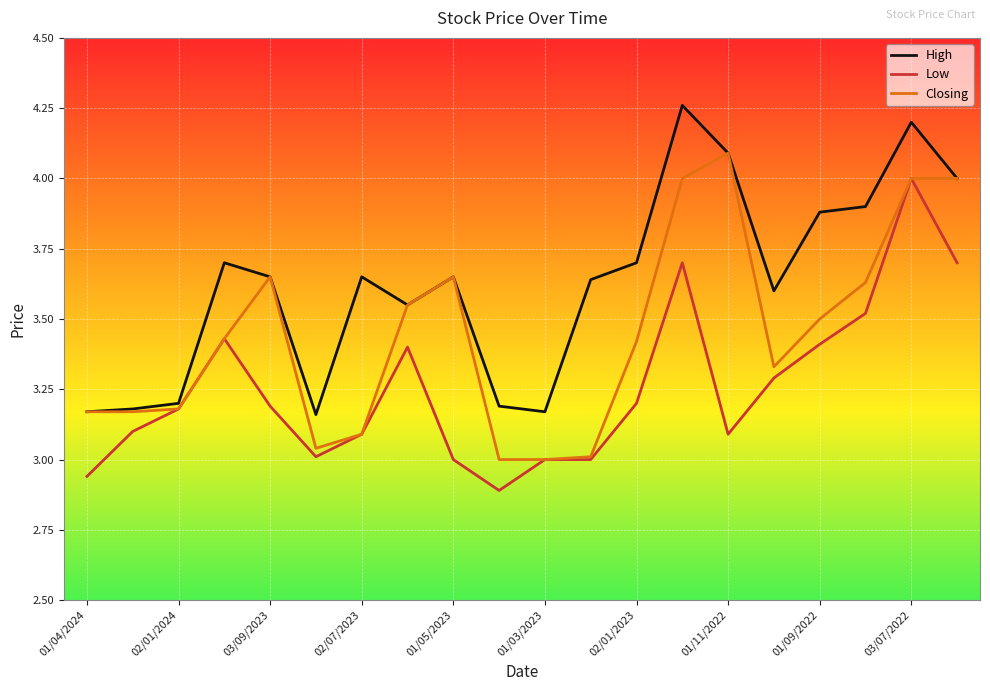

List the series in order of their overall mean, highest first.

High, Closing, Low